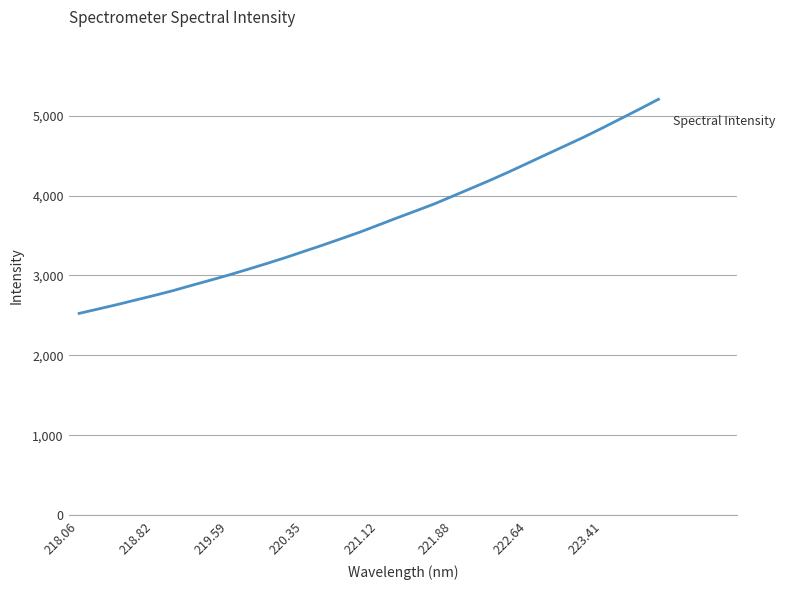

What is the difference between the maximum and minimum values?

2680.6